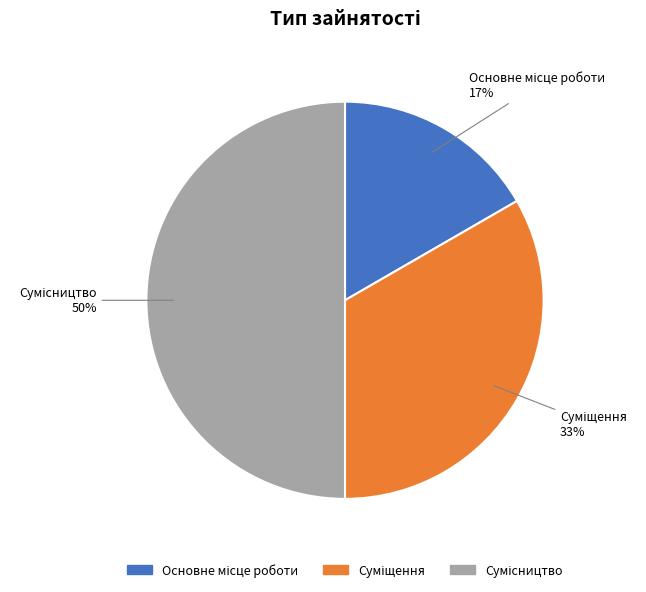

To the nearest percent, what is the average slice percentage?

33%